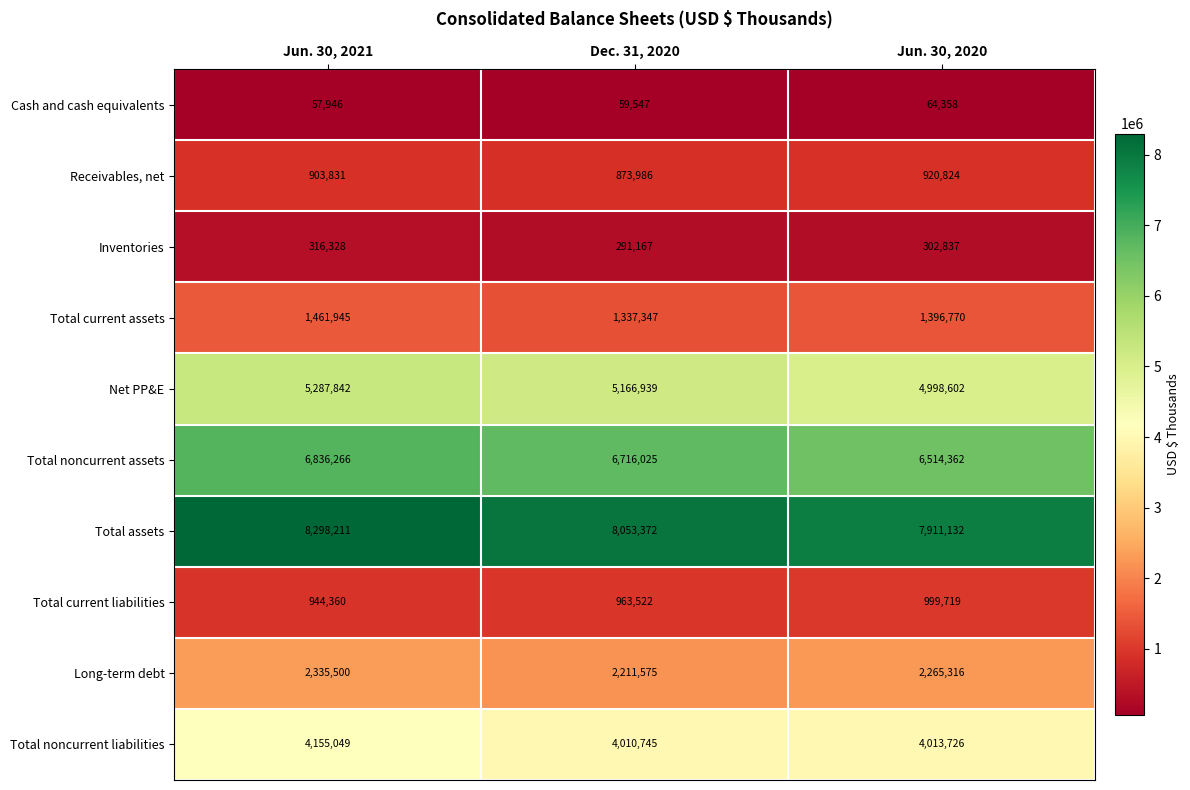

Where is Net PP&E nearest to the value 5143222?

Dec. 31, 2020